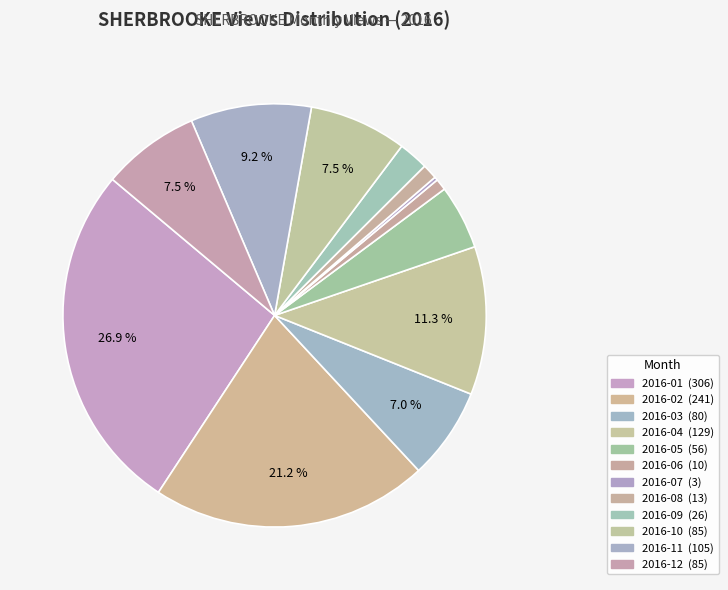

Approximately how many times larger is the value at 2016-02 compared to 2016-08?

18.5